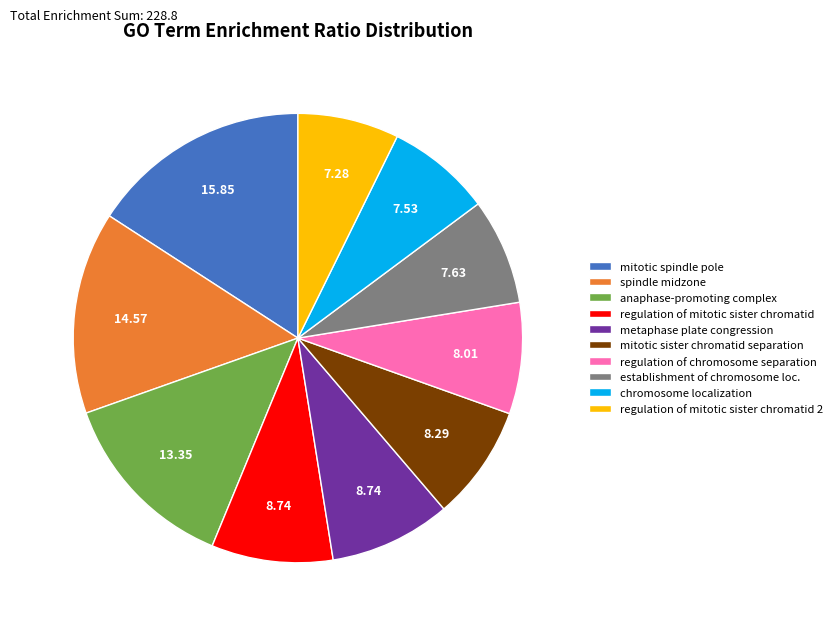

Approximately how many times larger is the value at anaphase-promoting complex compared to mitotic spindle pole?

0.8